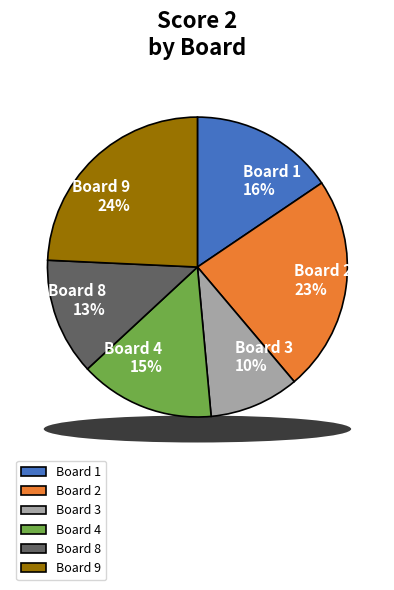

Combined, what portion of the pie is Board 3 and Board 5?

9.7%